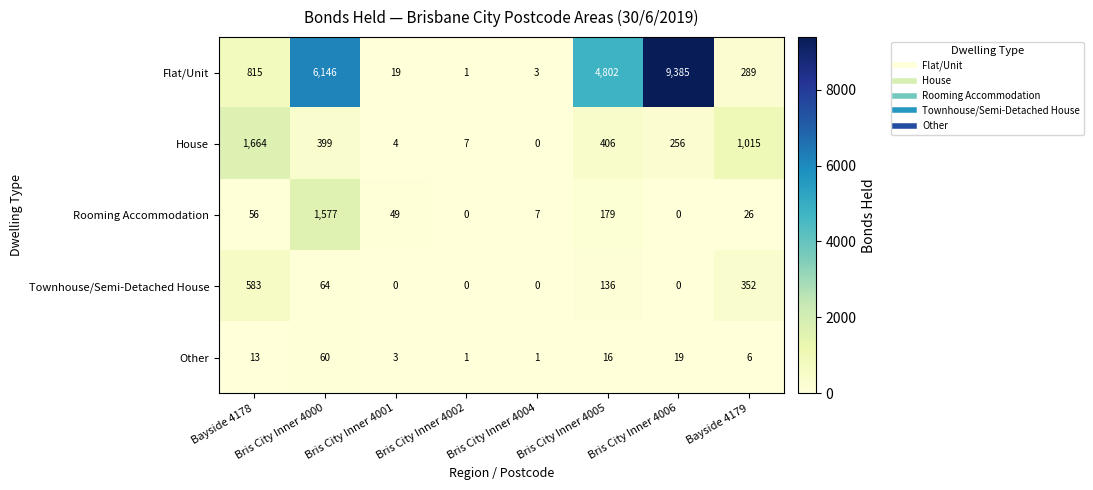

At which category is the sum across all series the highest?

Bris City Inner 4006